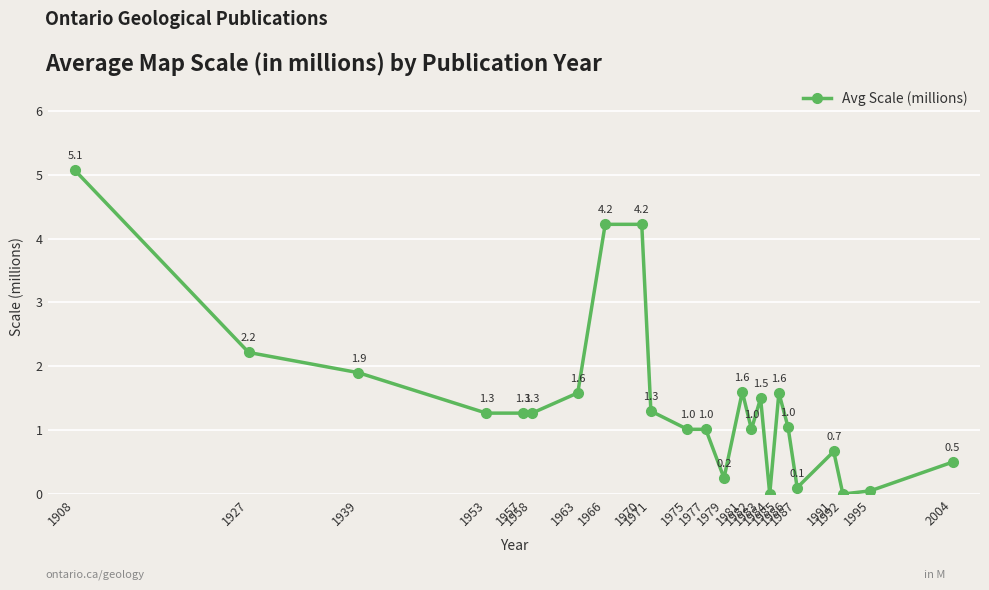

Which has a higher value, 1984 or 1987?

1987